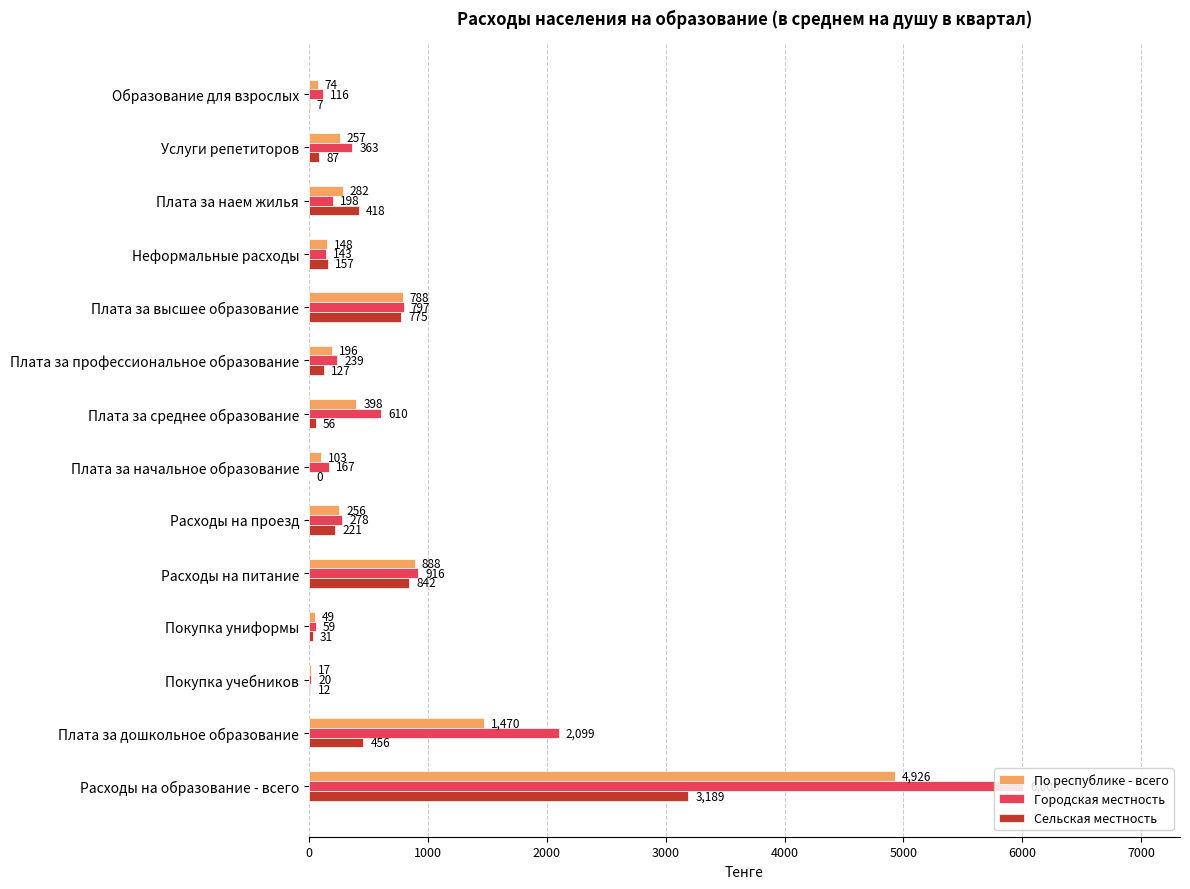

What is the sum of all Городская местность values?

12010